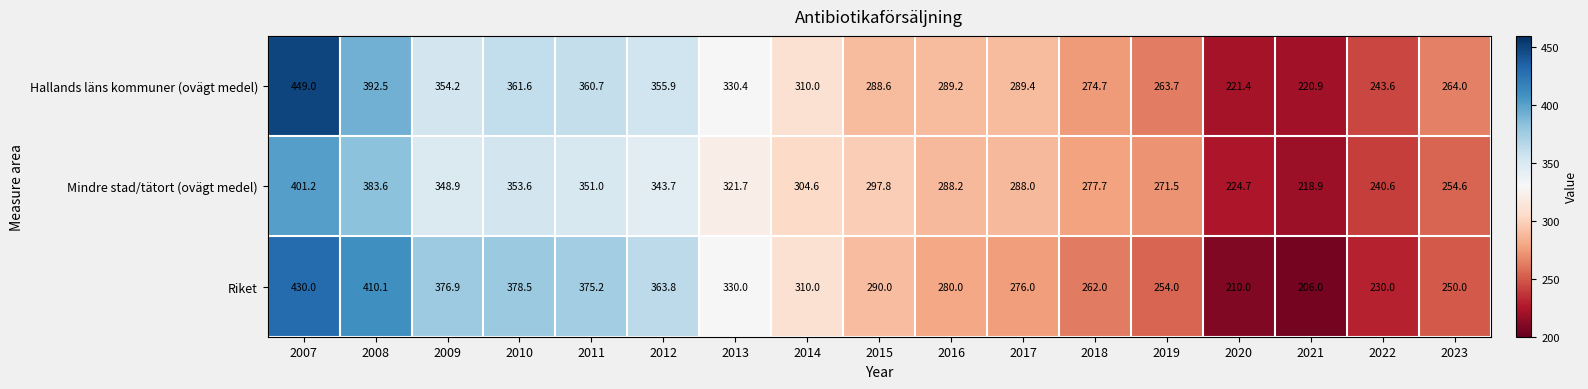

What is the difference between the maximum and minimum values in the Mindre stad/tätort (ovägt medel) series?

182.3